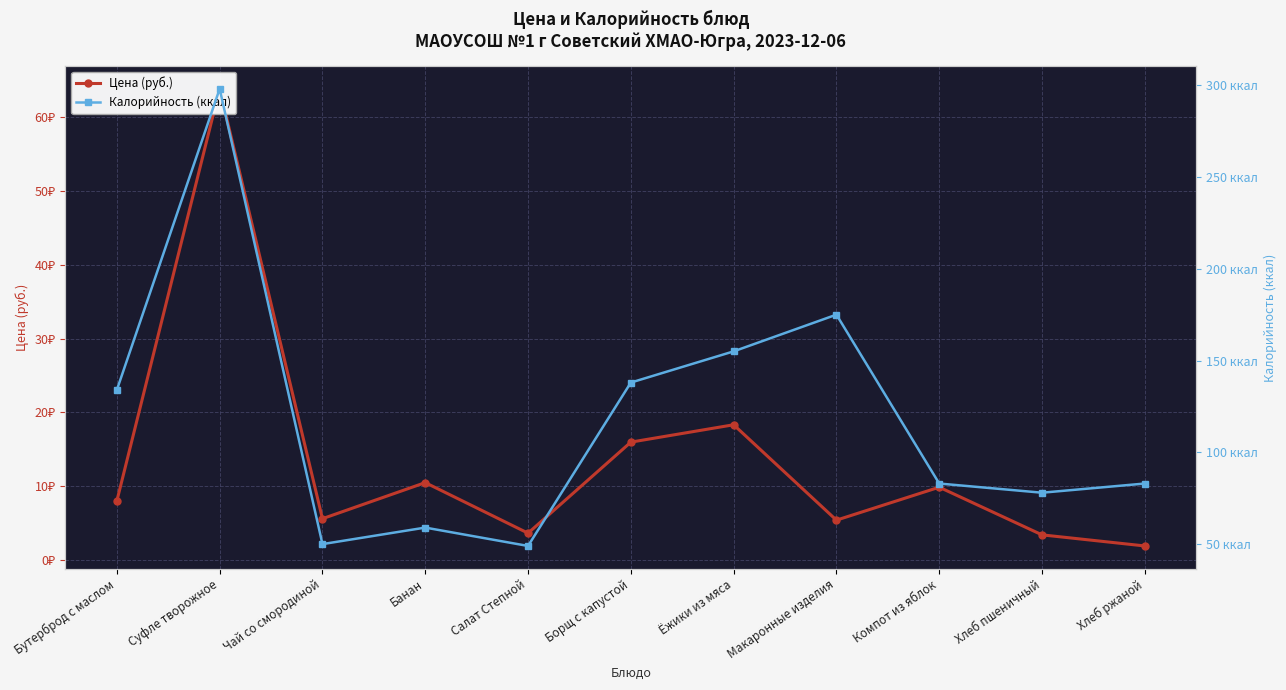

What is the average value of the Калорийность (ккал) series?

118.4